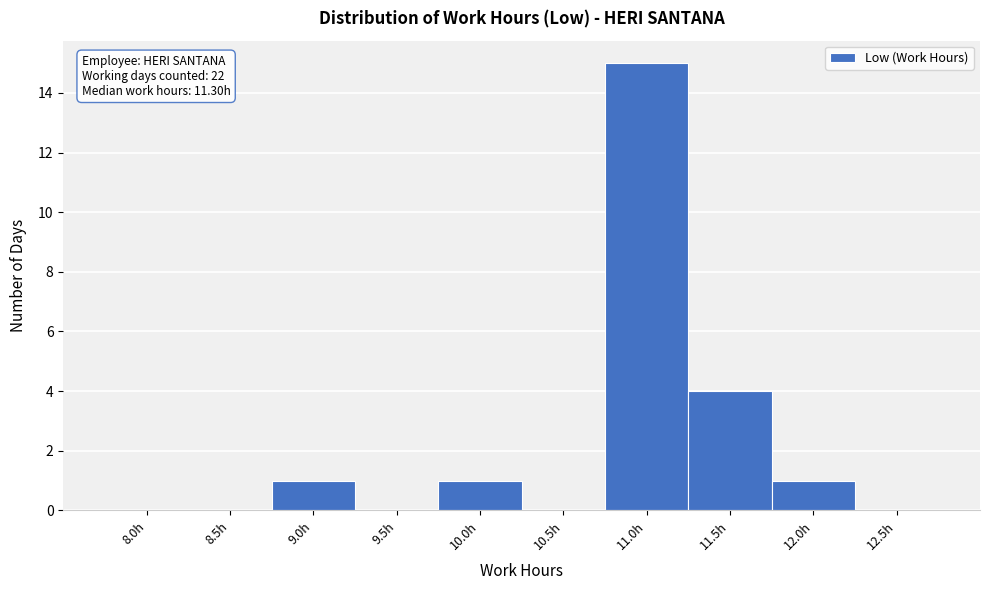

Reading left to right, extract all data points from this chart.

8.0h=0	8.5h=0	9.0h=1	9.5h=0	10.0h=1	10.5h=0	11.0h=15	11.5h=4	12.0h=1	12.5h=0